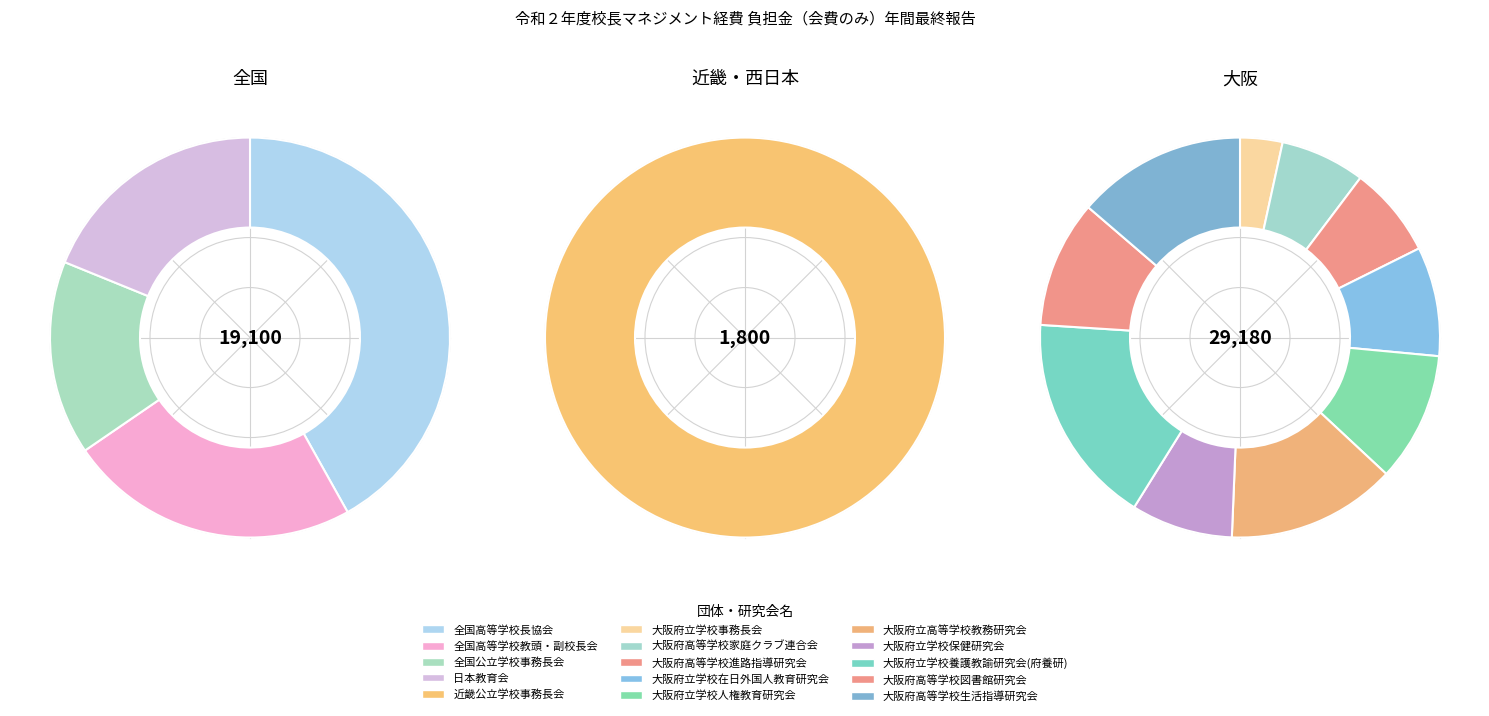

To the nearest percent, what is the average slice percentage?

7%